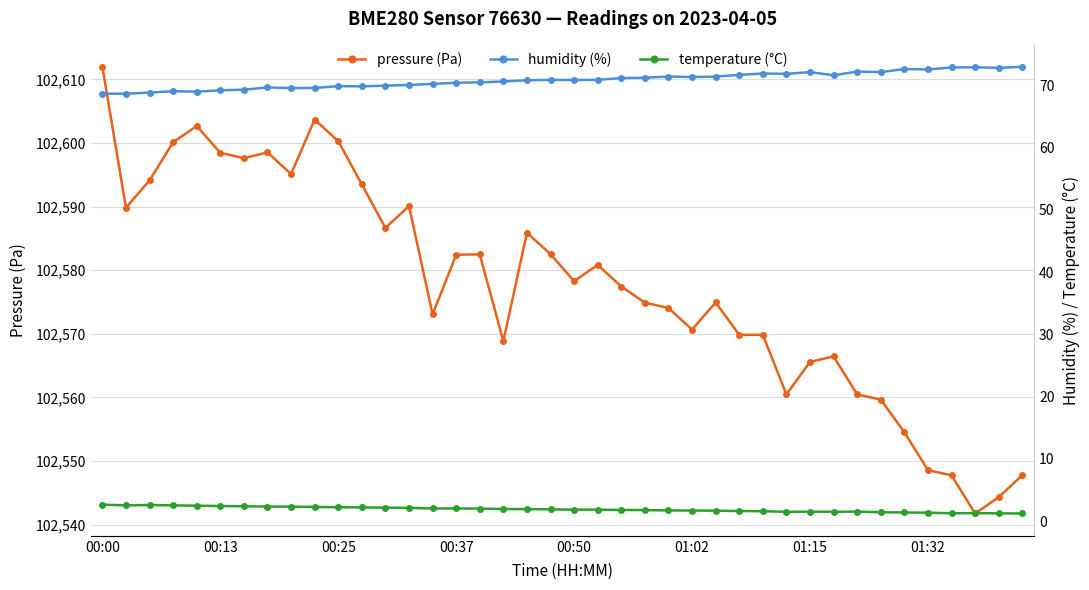

True or false: pressure (Pa) has more than 1 points higher than both neighbors.

True